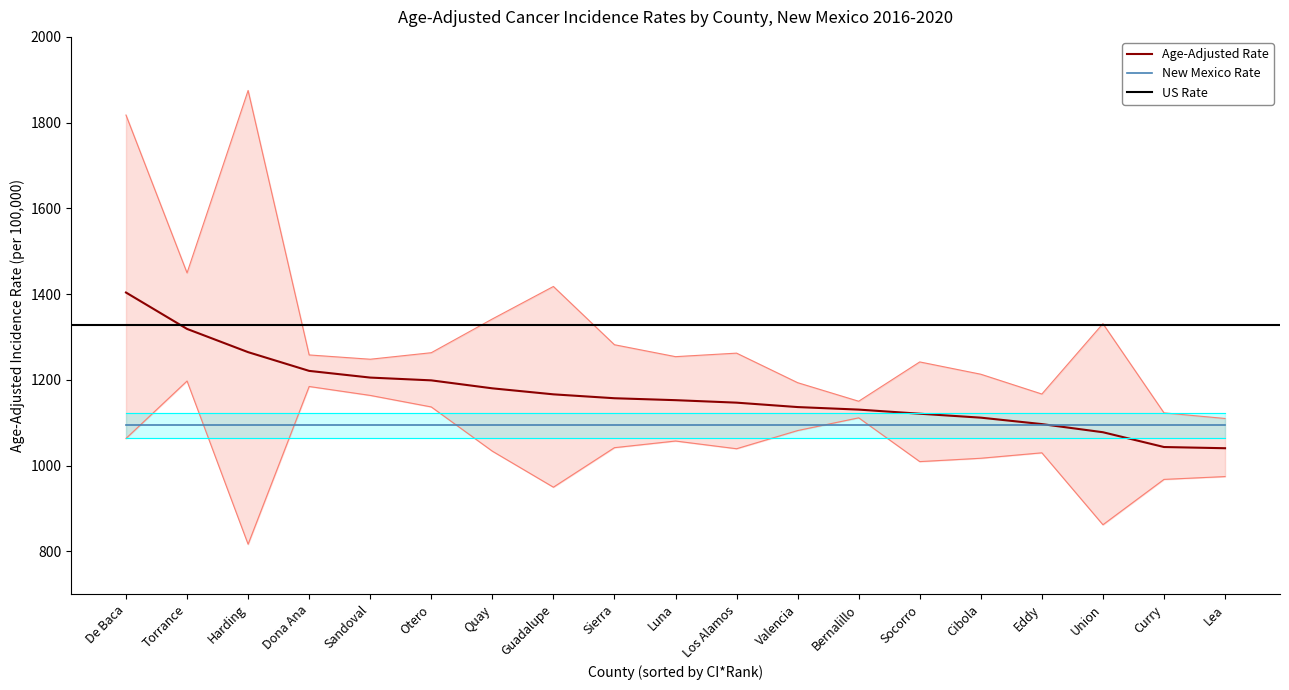

How many interior local peaks does the Upper 95% CI series have?

5